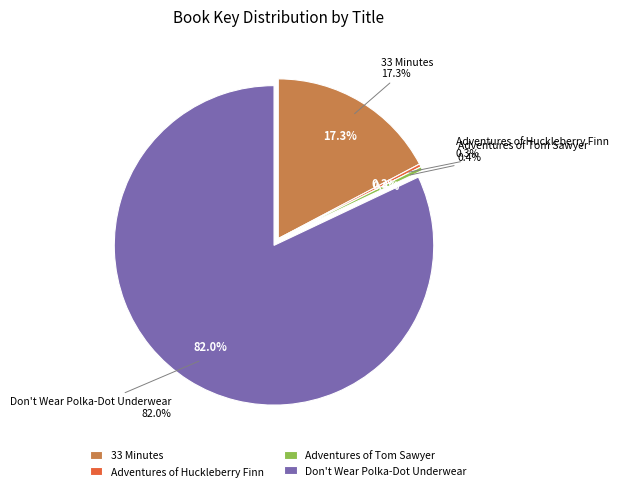

What is the largest slice in the pie chart?

Don't Wear Polka-Dot Underwear